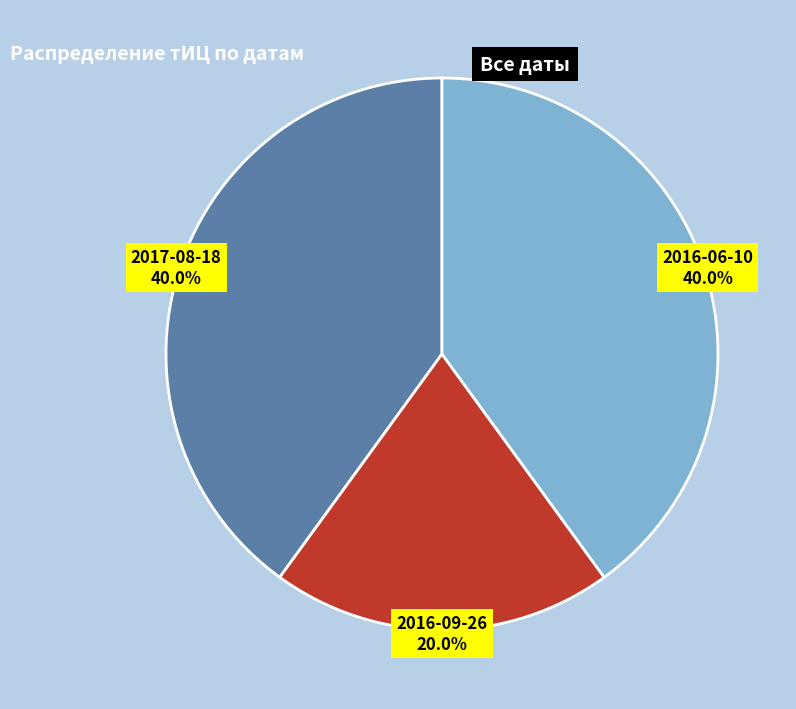

What is the ratio of the value at 2017-08-18 to the value at 2016-09-26?

2.0